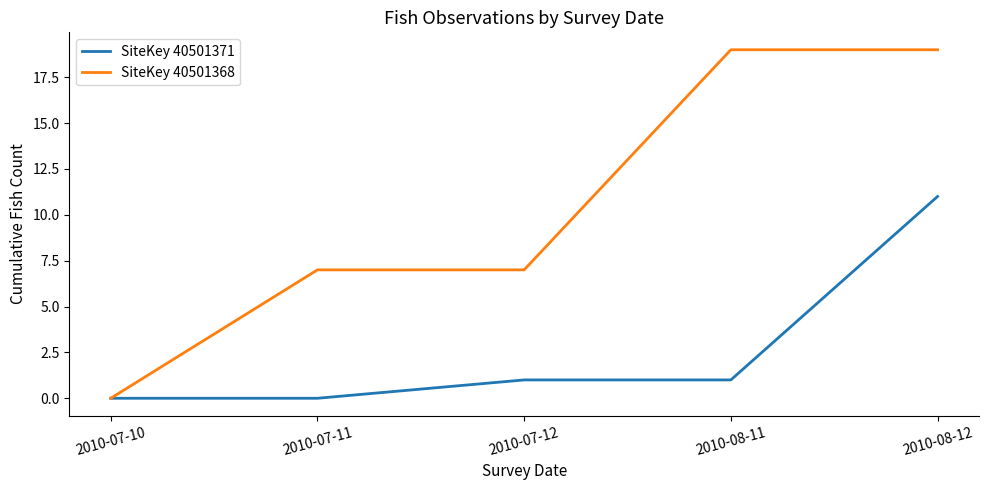

List the series in order of their peak value, lowest first.

SiteKey 40501371, SiteKey 40501368